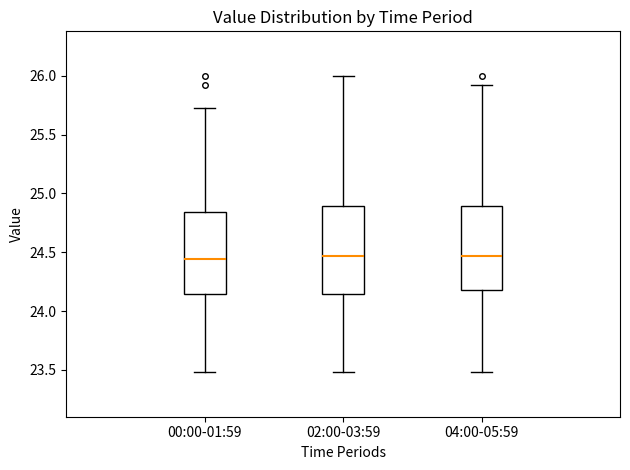

Reading left to right, read every box against the y-axis: the position of its median line, the range the box covers, and the ends of its whiskers. The values are not printed on the chart, so give them approximately, as read against the axis.

00:00-01:59: median 24.45, box 24.15 to 24.85, whiskers 23.50 to 25.75
02:00-03:59: median 24.45, box 24.15 to 24.90, whiskers 23.50 to 26.00
04:00-05:59: median 24.45, box 24.20 to 24.90, whiskers 23.50 to 25.90